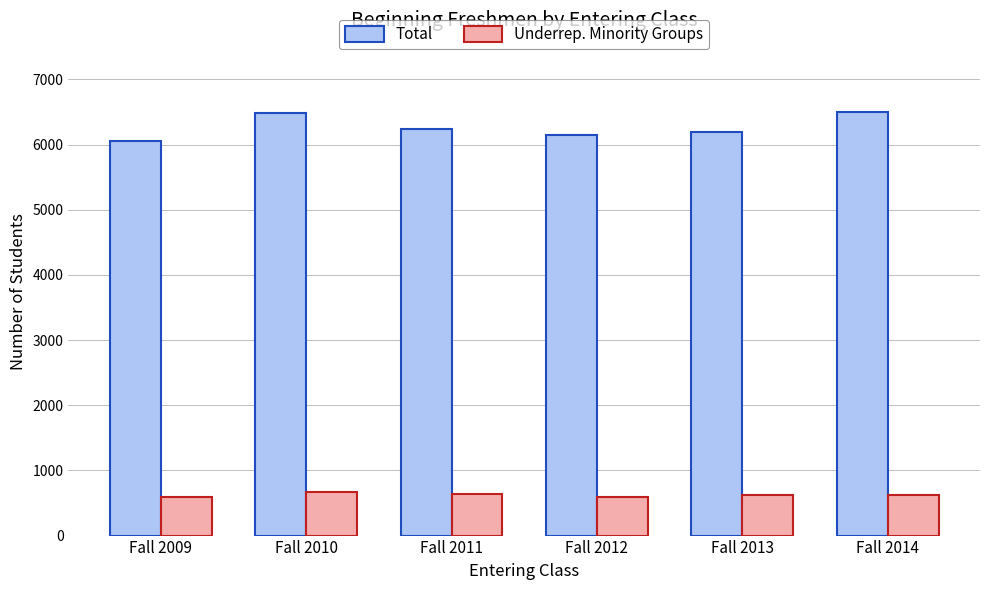

What is the maximum value shown in the chart?

6505